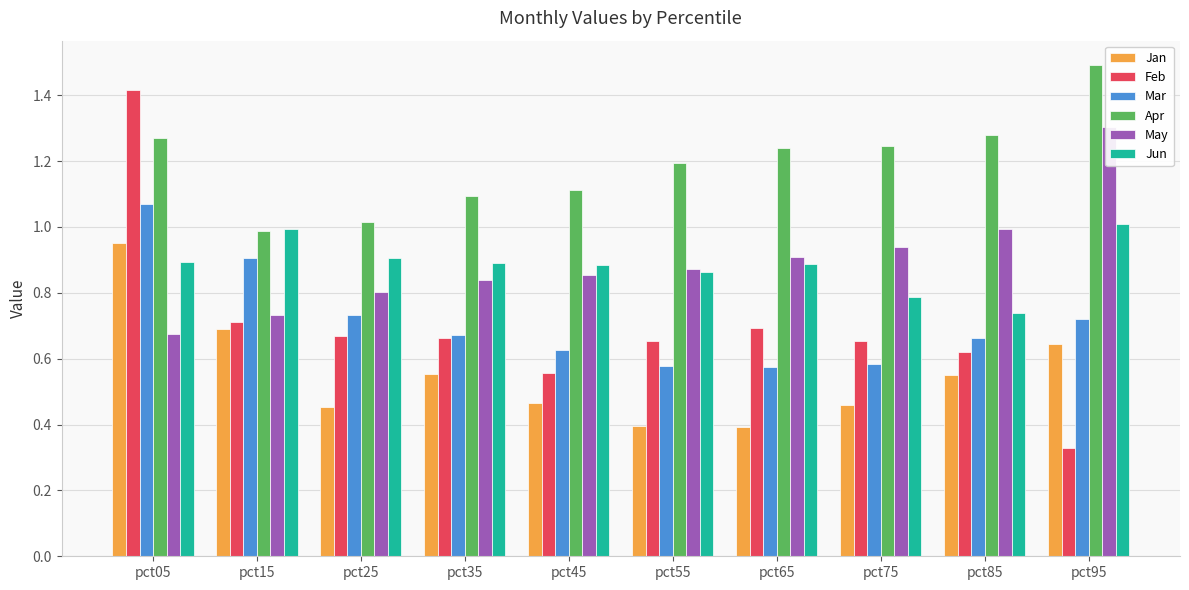

List the labels in order of Apr value, smallest first.

pct15, pct25, pct35, pct45, pct55, pct65, pct75, pct05, pct85, pct95